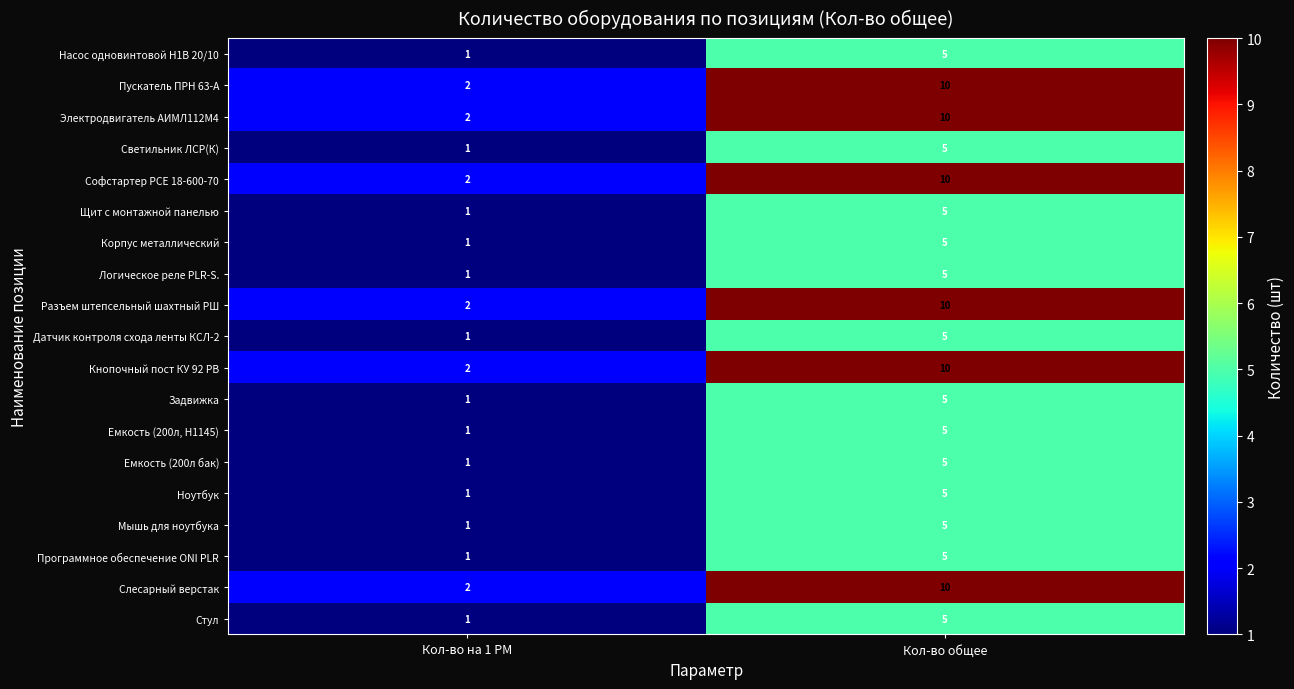

The value of Ноутбук at Кол-во общее is 5. True or false?

True